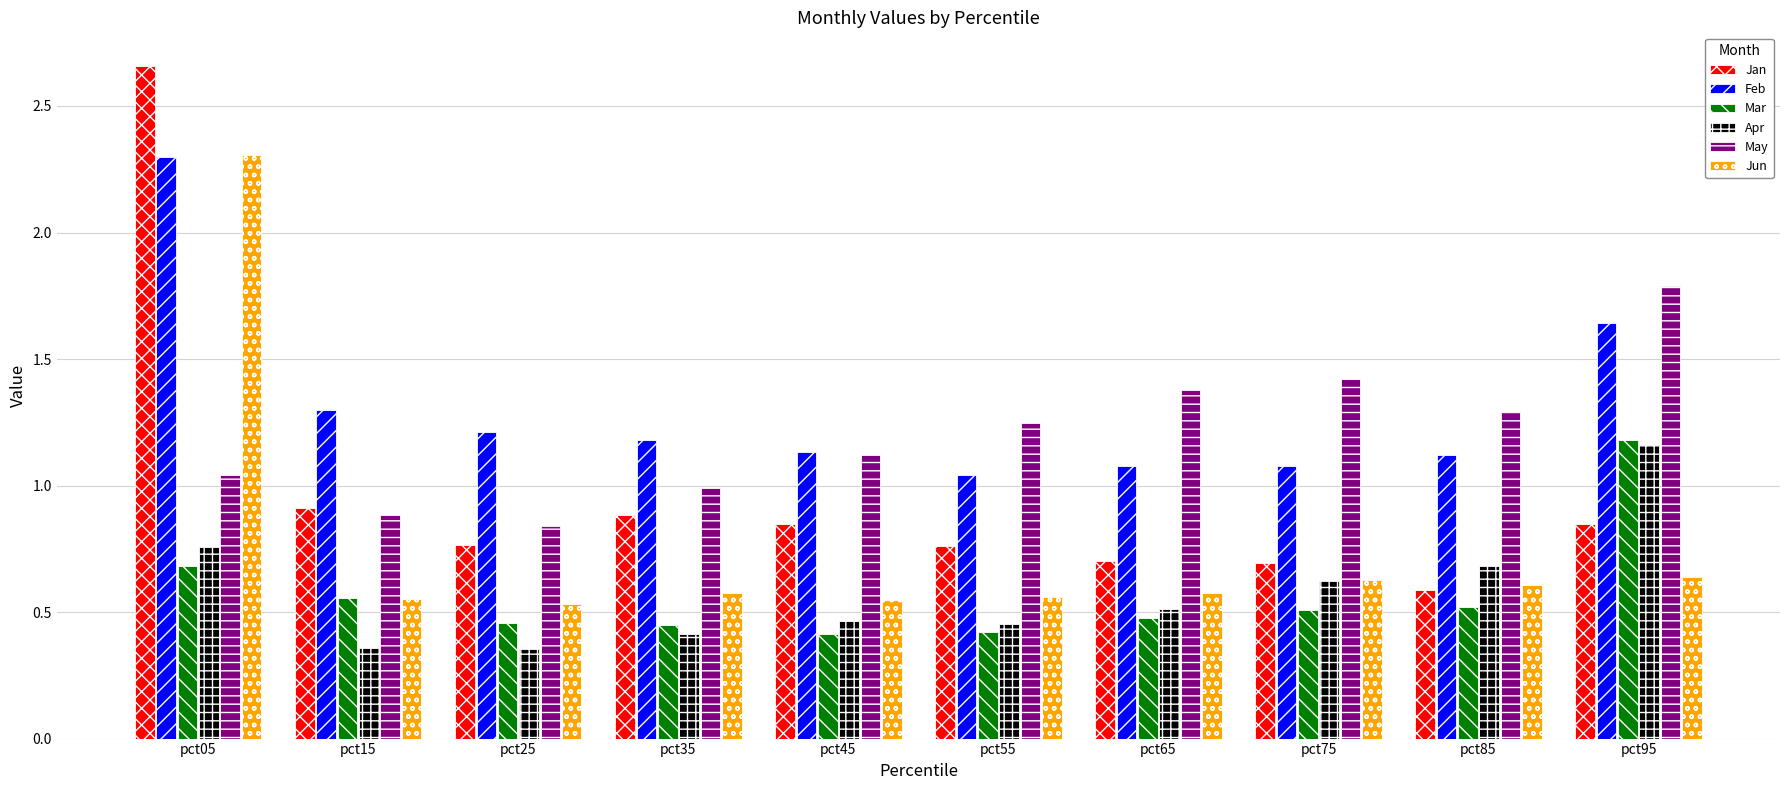

Which category has the highest value across all series?

pct05